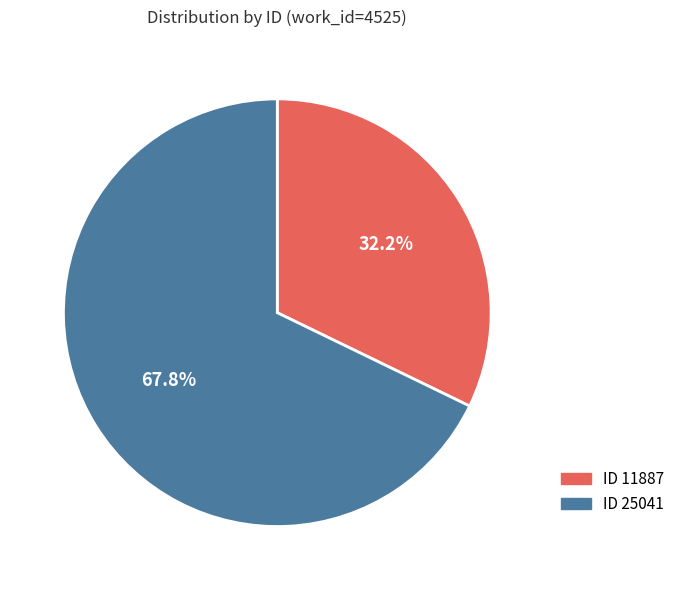

What is the majority slice?

25041